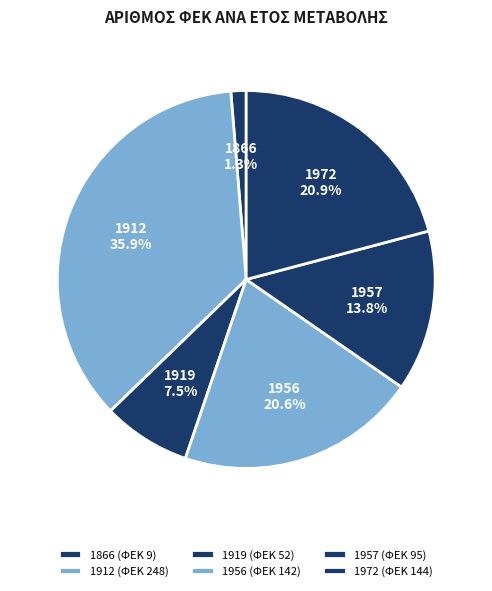

To the nearest percent, what is the average slice percentage?

17%